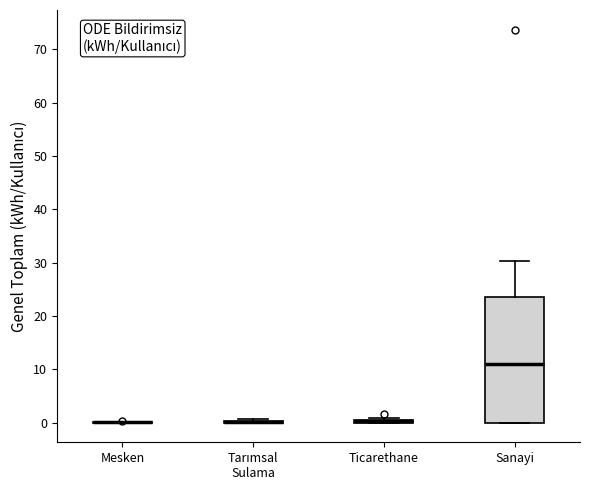

Which box is the tallest, from its lower edge to its upper edge?

Sanayi